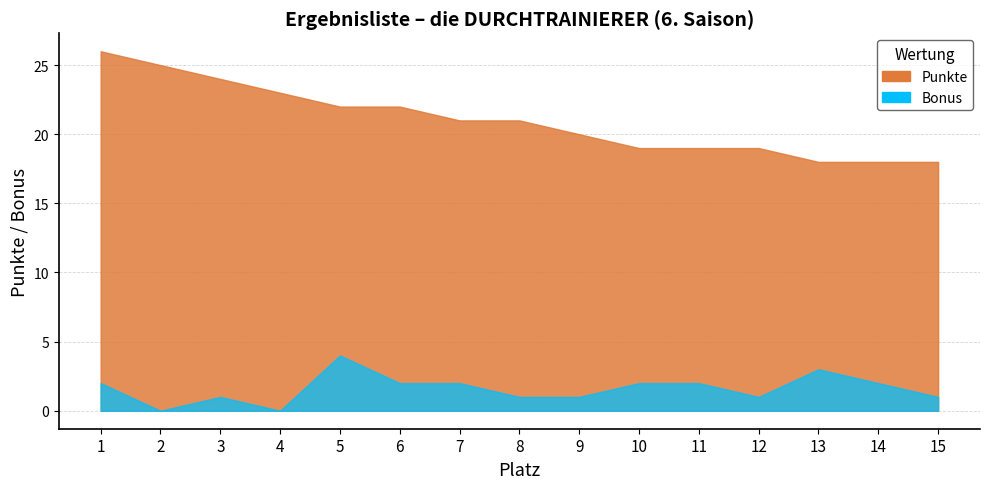

What is the value of the Punkte point at the 10th from the left?

19